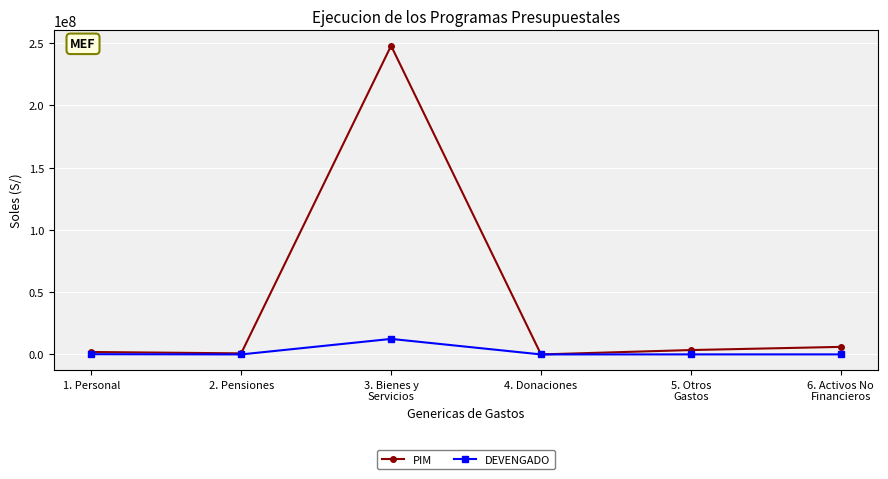

How many data points in DEVENGADO are less than 31420?

3